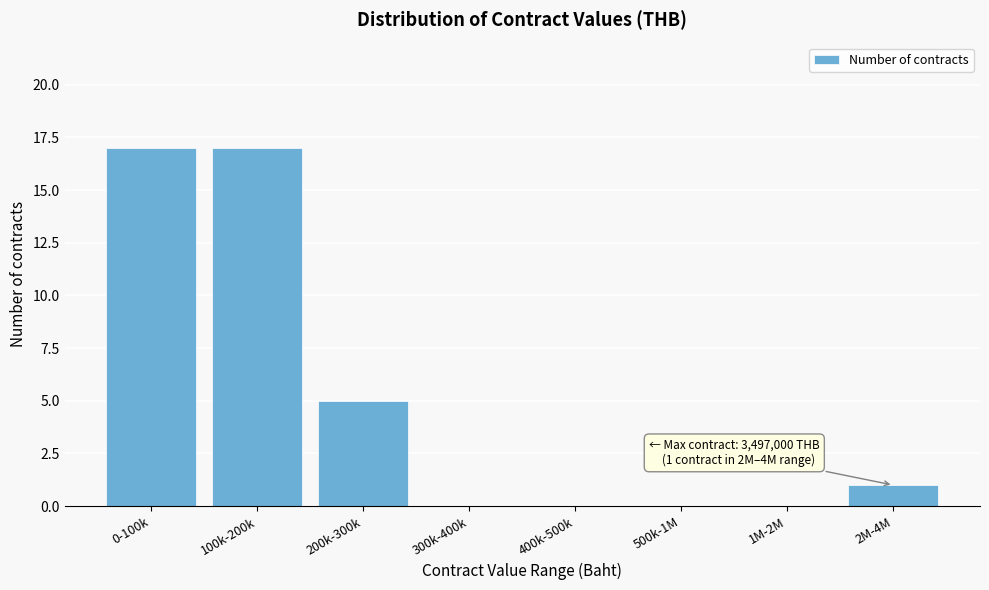

Reading left to right, transcribe all the data shown in this chart.

0-100k=17	100k-200k=17	200k-300k=5	300k-400k=0	400k-500k=0	500k-1M=0	1M-2M=0	2M-4M=1